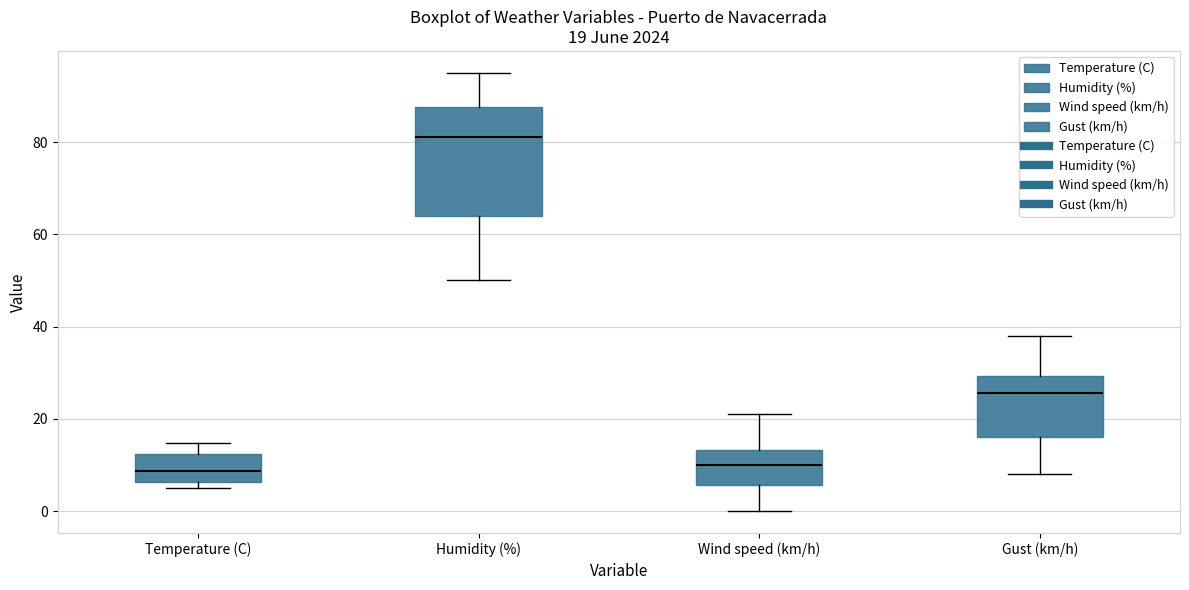

Which box is the tallest, from its lower edge to its upper edge?

Humidity (%)